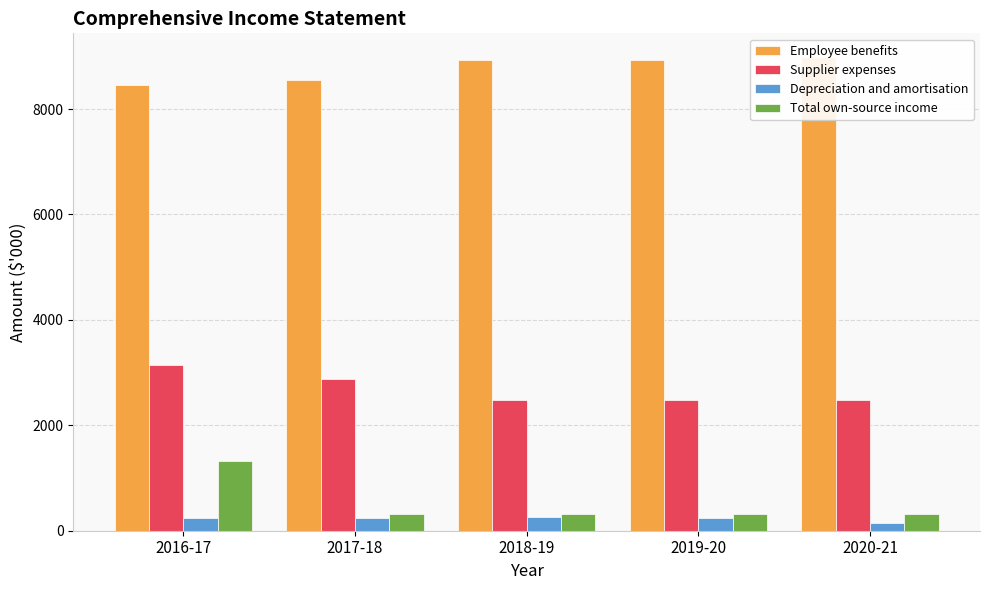

Which series has the largest range (max minus min)?

Total own-source income